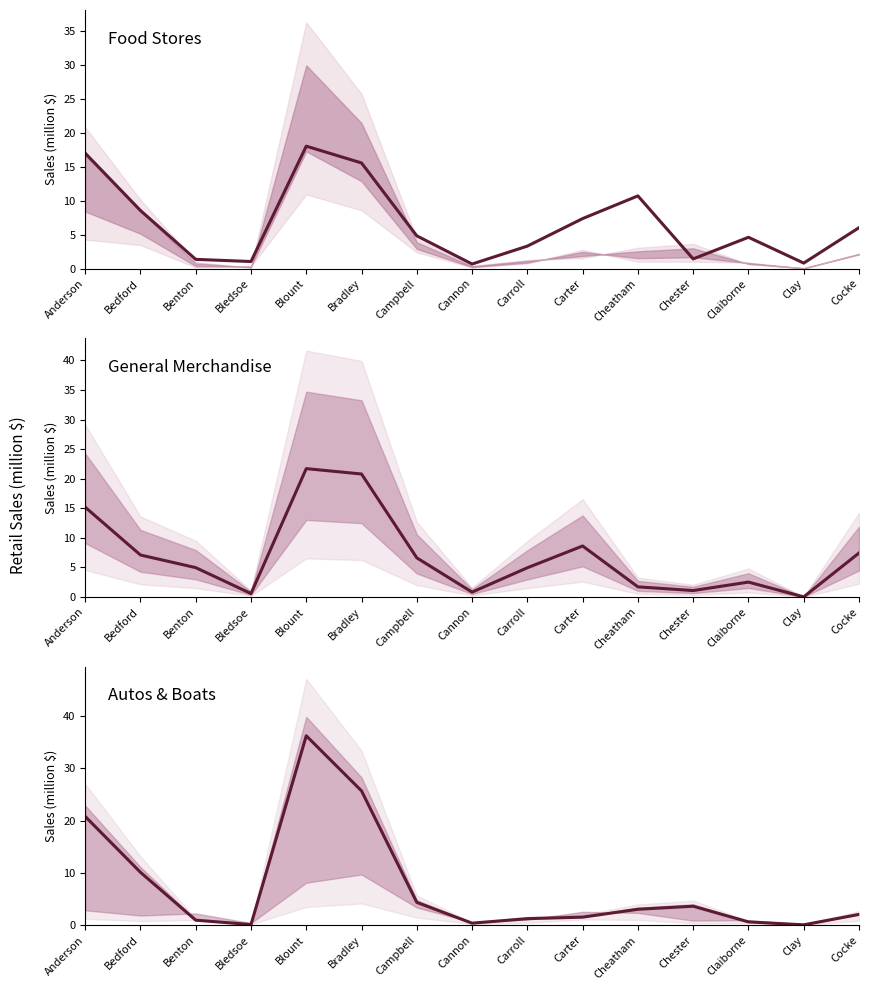

True or false: General Merchandise has more than 0 points higher than both neighbors.

True